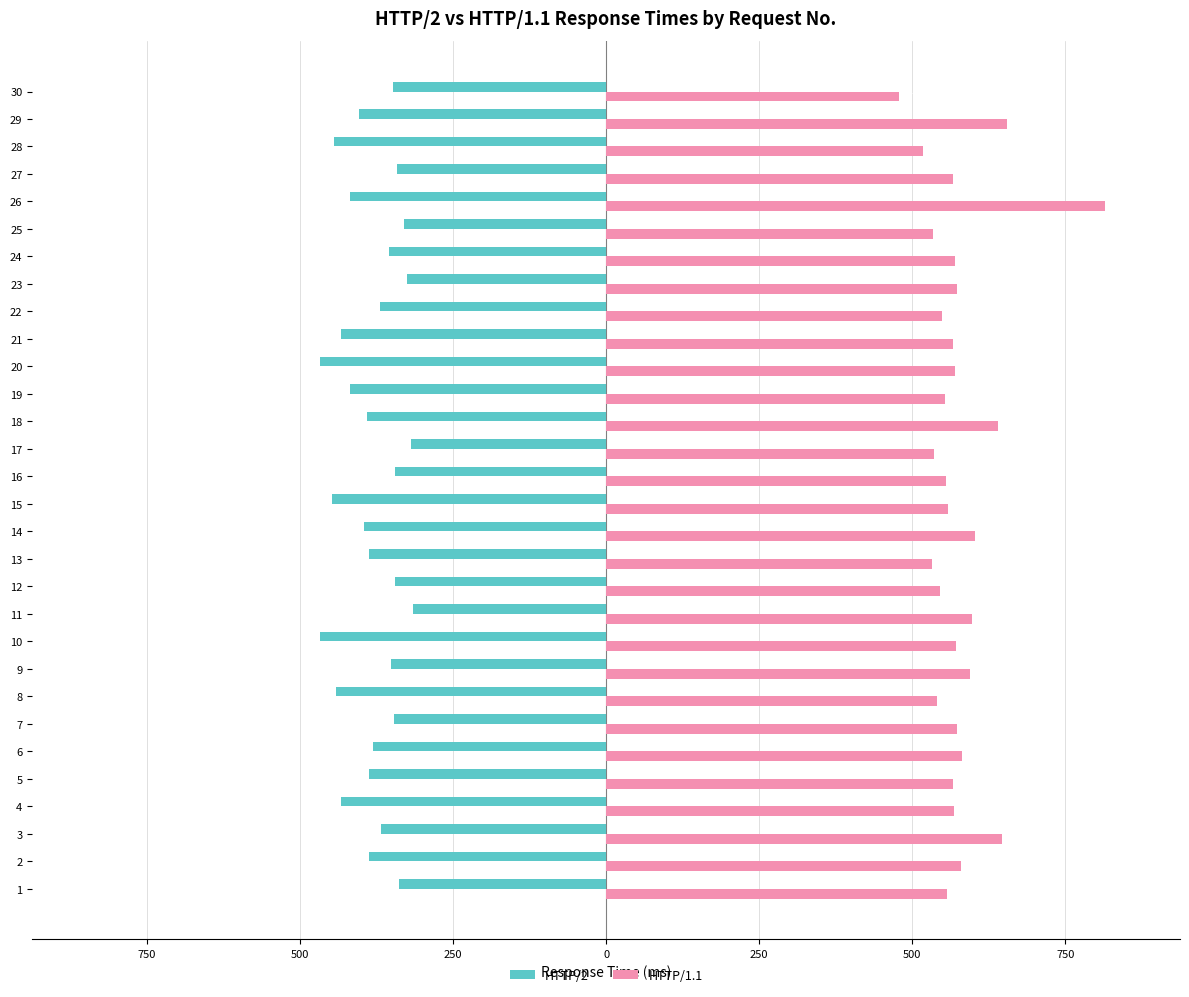

What is the value of the HTTP/2 bar at the 20th from the left?

-468